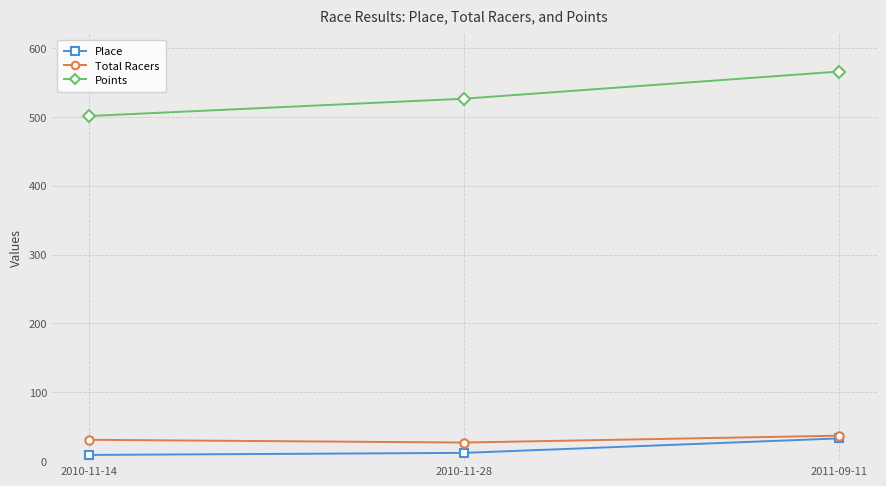

Read the Points value at 2010-11-14.

501.2